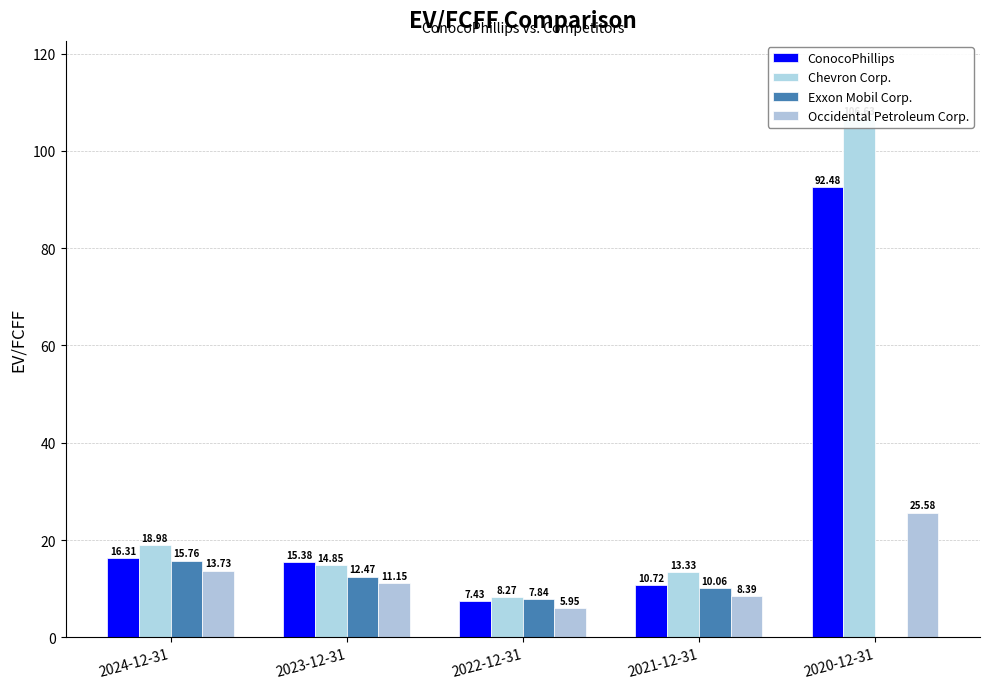

Between 2024-12-31 and 2022-12-31, which is larger?

2024-12-31